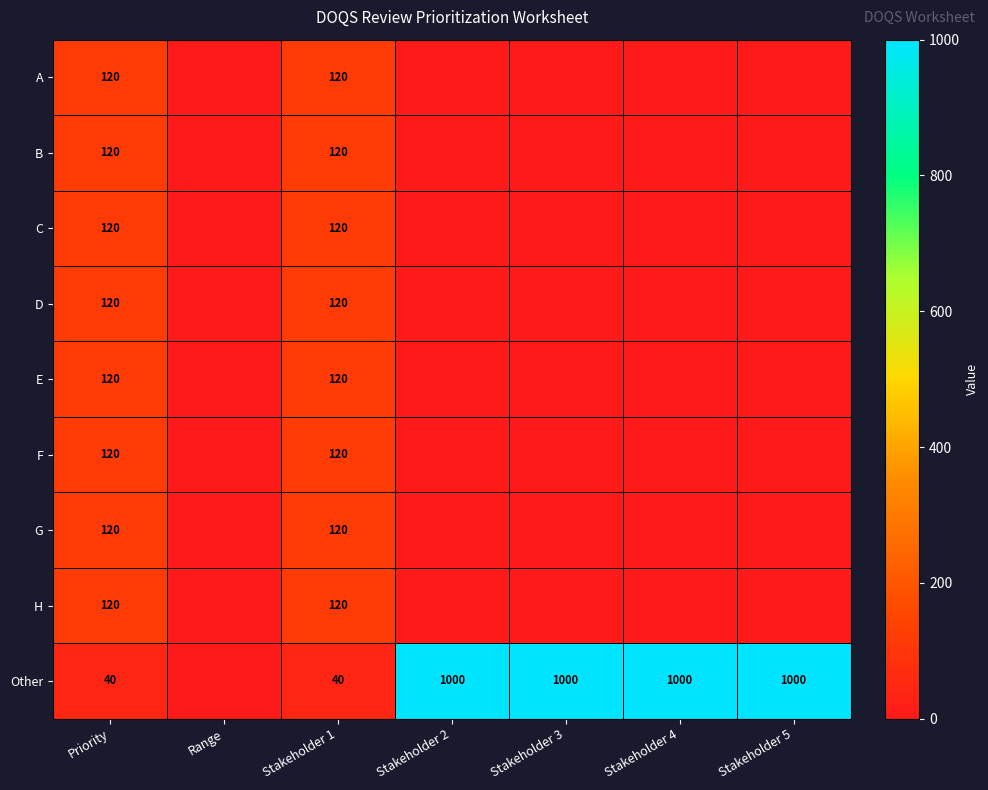

What is the total value across all series at Priority?

1000